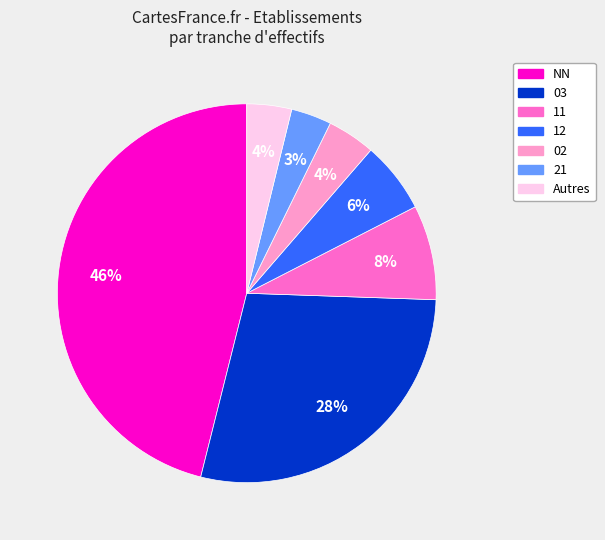

Which has a higher value, 03 or NN?

NN